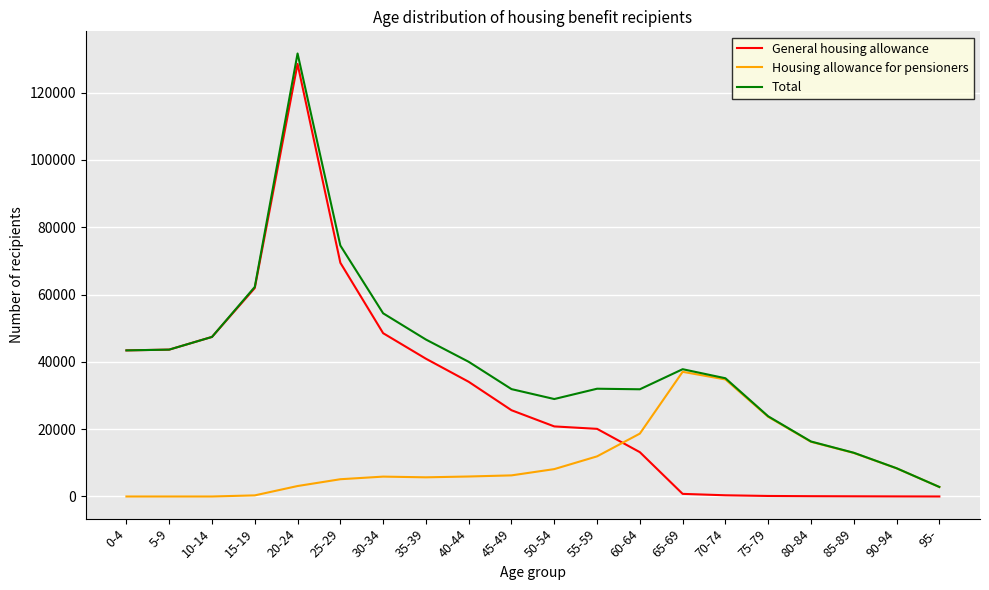

What is the difference between the second highest and second lowest values in the Housing allowance for pensioners series?

34772